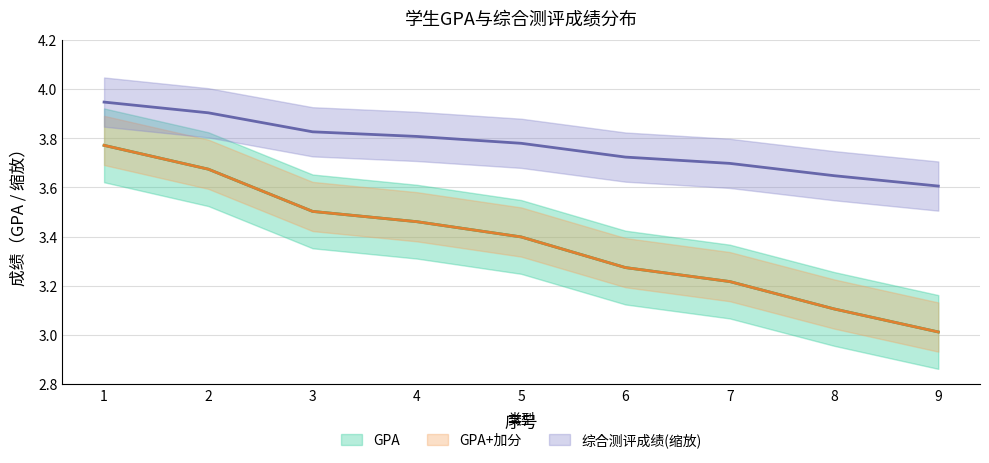

Reading right to left, transcribe all the data shown in this chart.

GPA: 3.0	3.1	3.2	3.3	3.4	3.5	3.5	3.7	3.8
GPA+加分: 3.0	3.1	3.2	3.3	3.4	3.5	3.5	3.7	3.8
综合测评成绩: 3.6	3.6	3.7	3.7	3.8	3.8	3.8	3.9	3.9